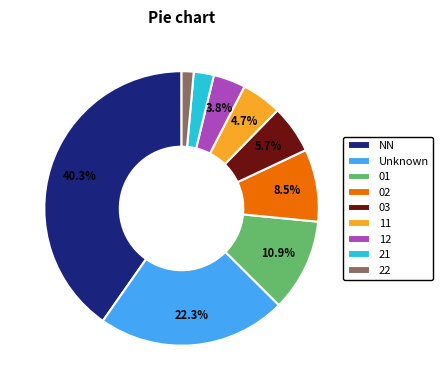

Is there a majority slice in this chart?

No